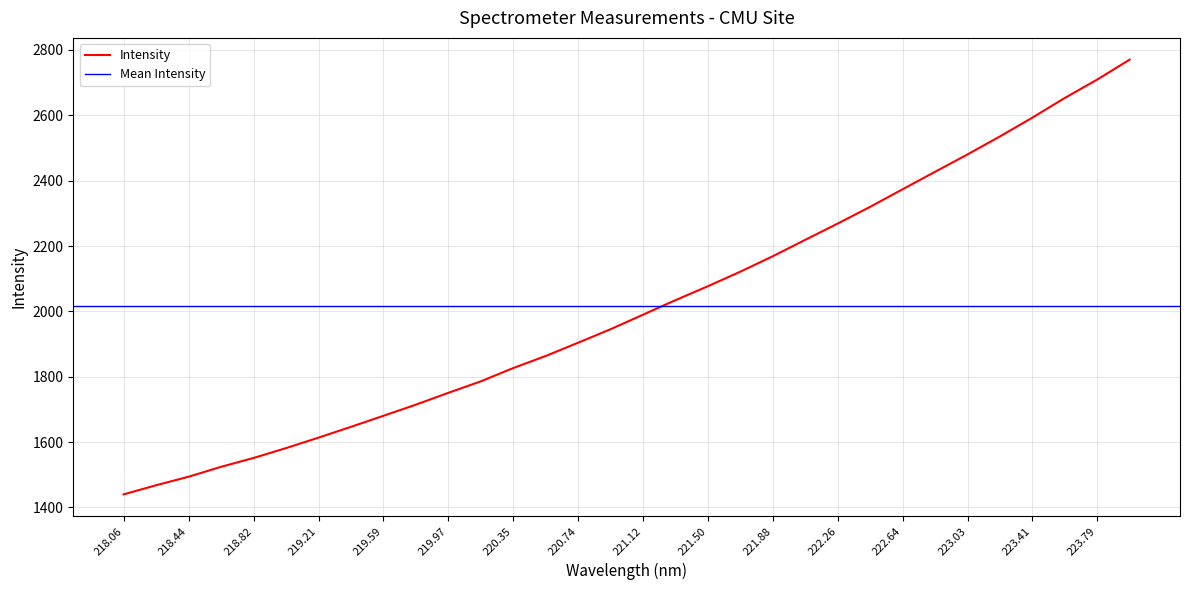

Read the value at 223.5987.

2653.2